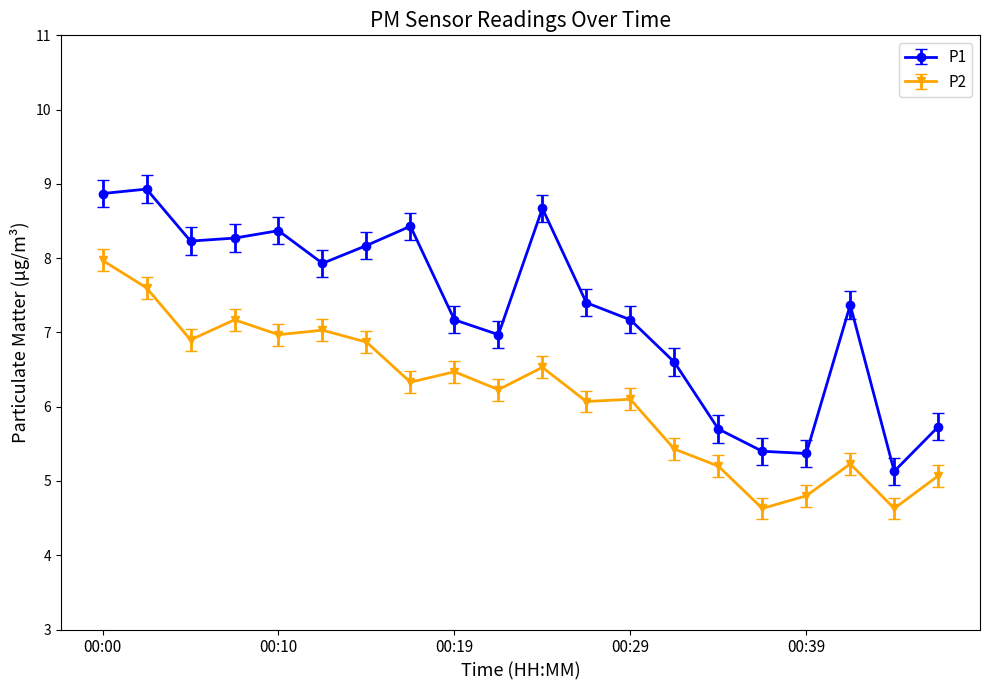

How many distinct data groups are displayed?

2